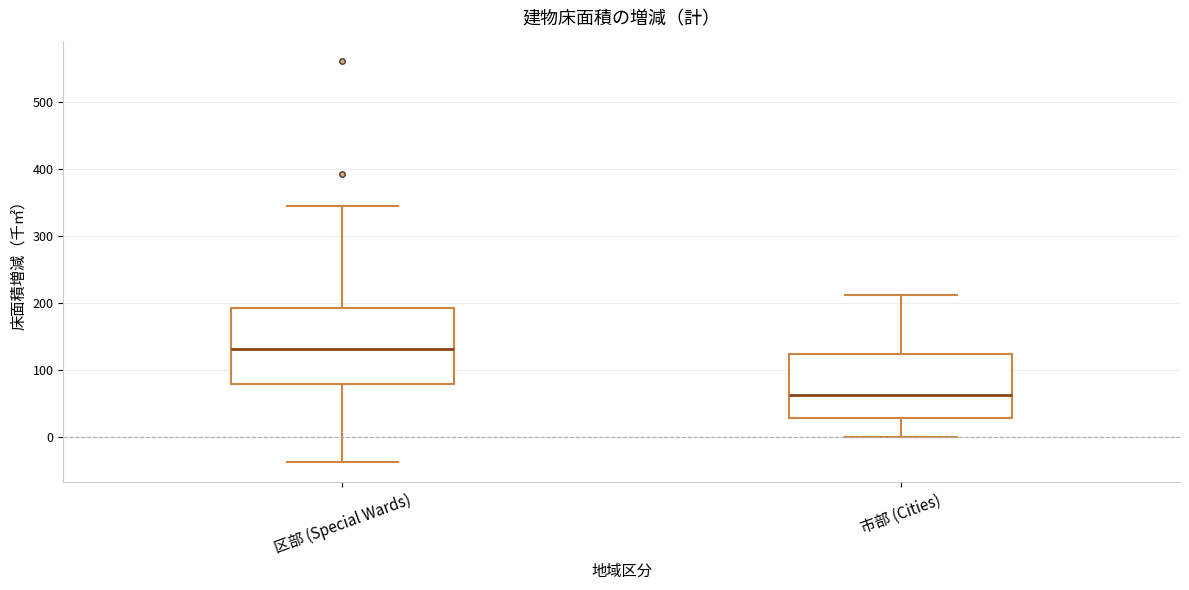

Which box's median line is the lowest?

市部 (Cities)